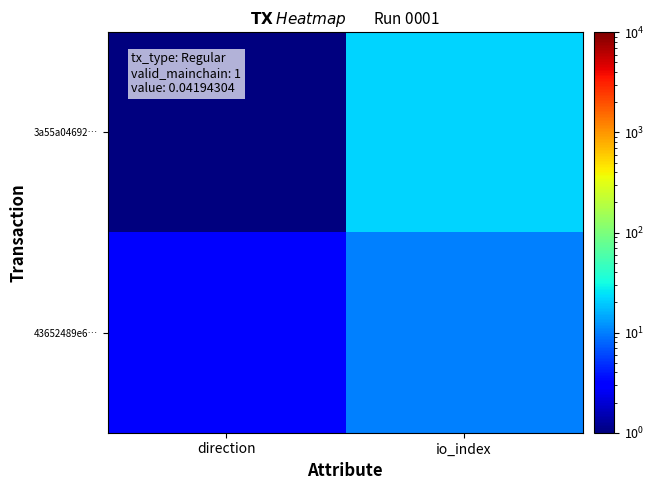

At how many categories does at least one series exceed 9?

1